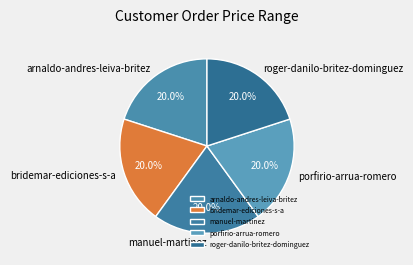

What is the ratio of the value at roger-danilo-britez-dominguez to the value at porfirio-arrua-romero?

1.0